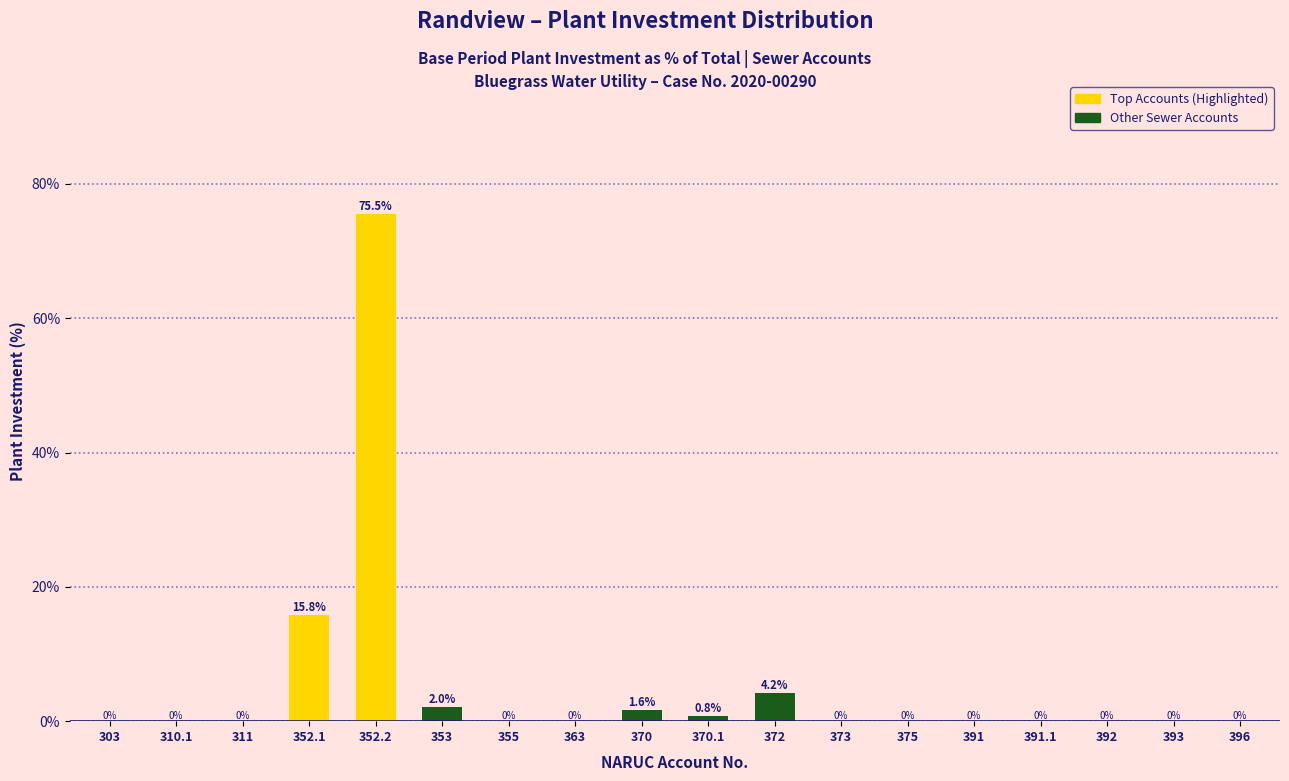

Reading left to right, extract all data points from this chart.

303=0.0	310.1=0.0	311=0.0	352.1=15.8	352.2=75.5	353=2.0	355=0.0	363=0.0	370=1.6	370.1=0.8	372=4.2	373=0.0	375=0.0	391=0.0	391.1=0.0	392=0.0	393=0.0	396=0.0